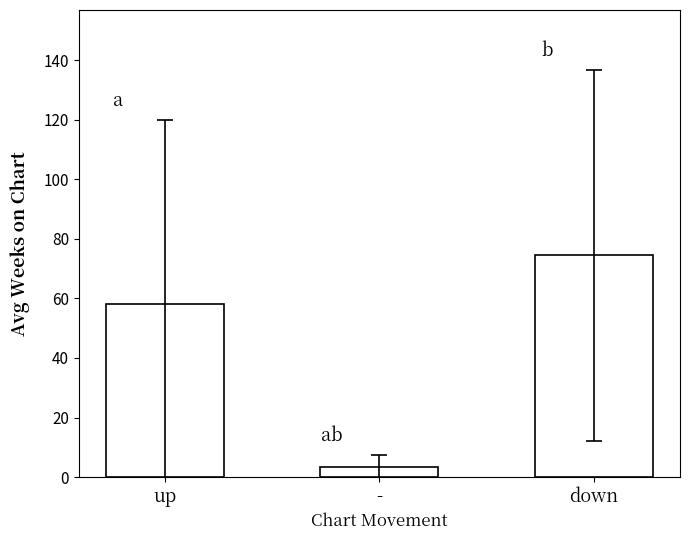

Approximately how many times larger is the value at down compared to up?

1.3